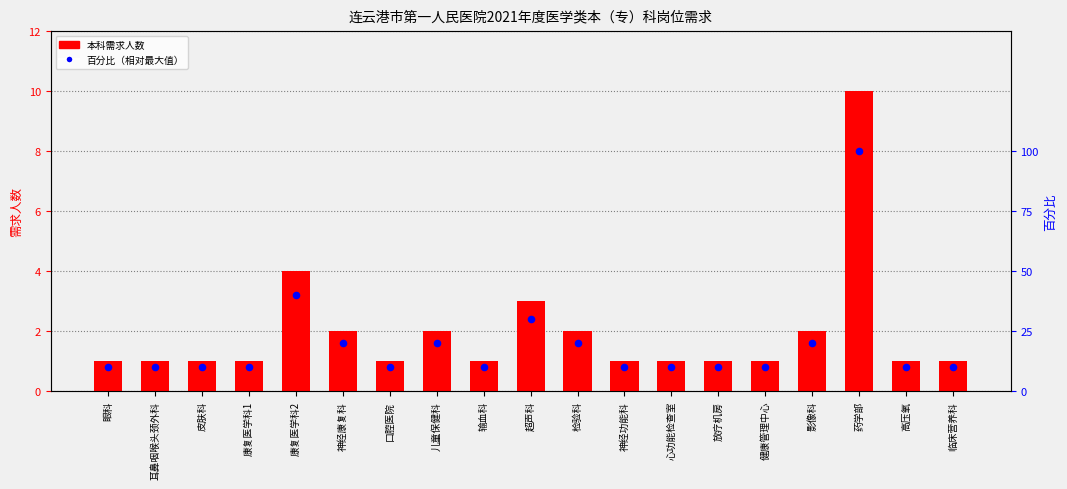

What are all the series names shown in the legend?

本科需求人数, 百分比（相对最大值）